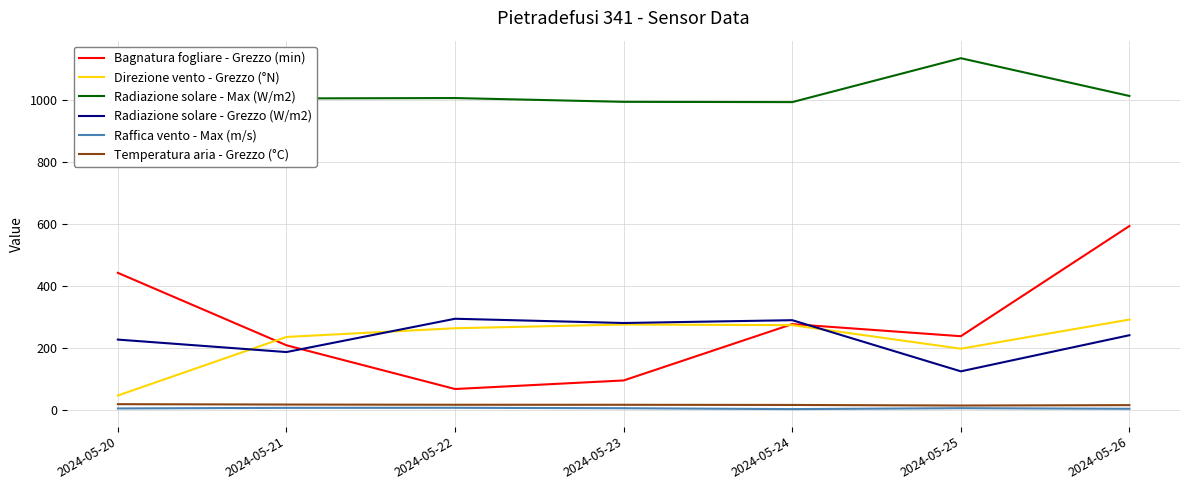

Between 2024-05-26 and 2024-05-24, which is larger?

2024-05-26